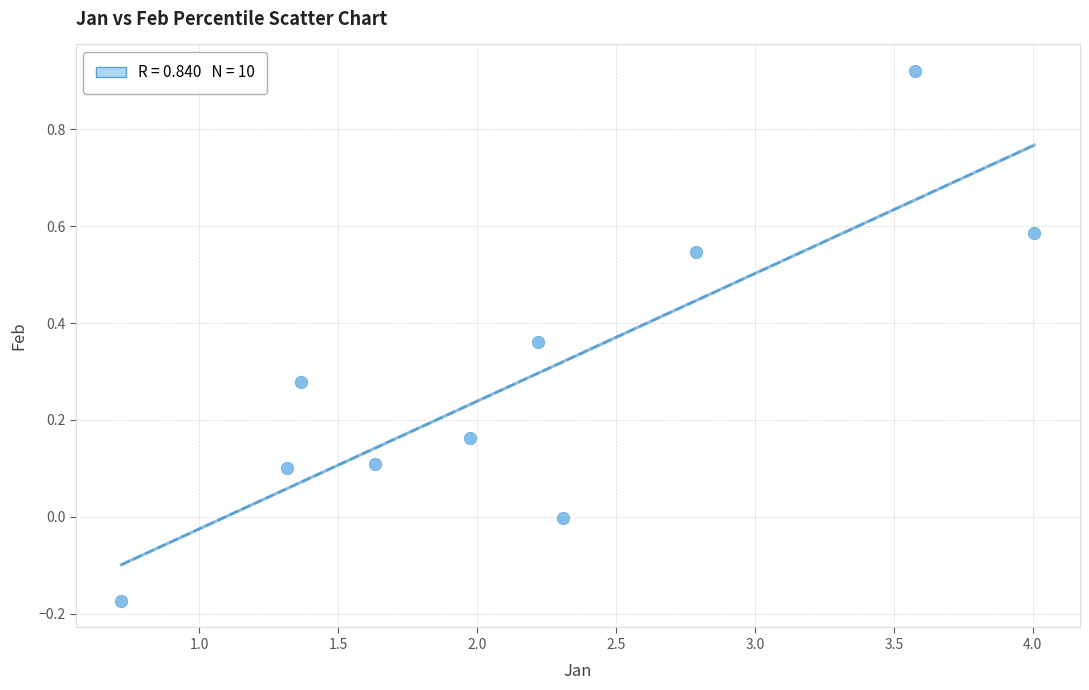

What is the range of Y values (max minus min)?

1.1